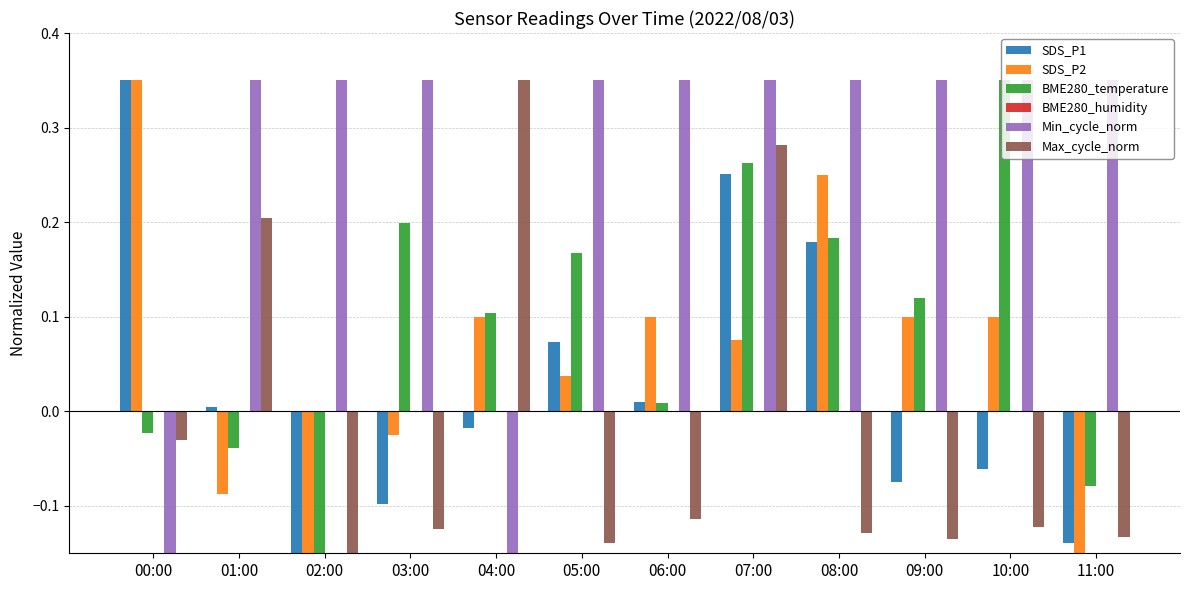

Which category has the highest value in the SDS_P1 series?

00:00